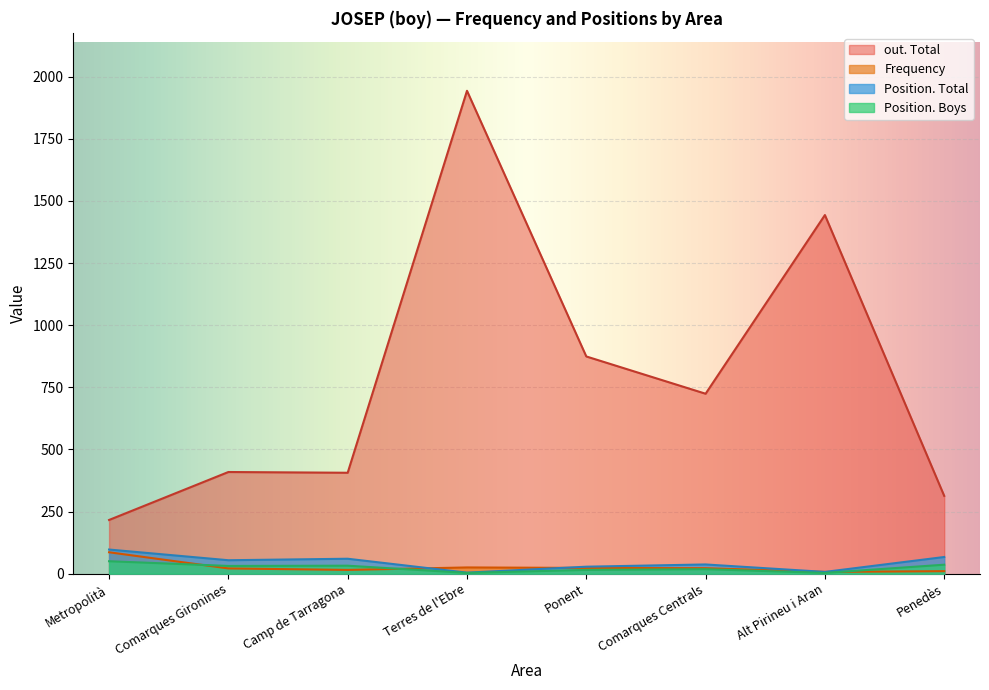

At which category is the sum across all series the highest?

Terres de l'Ebre